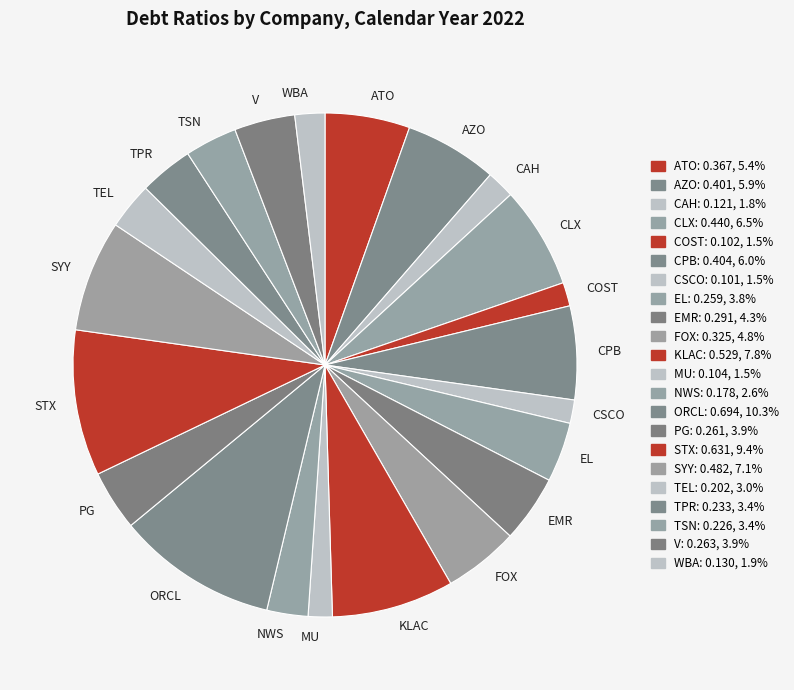

Which slice is the largest?

ORCL